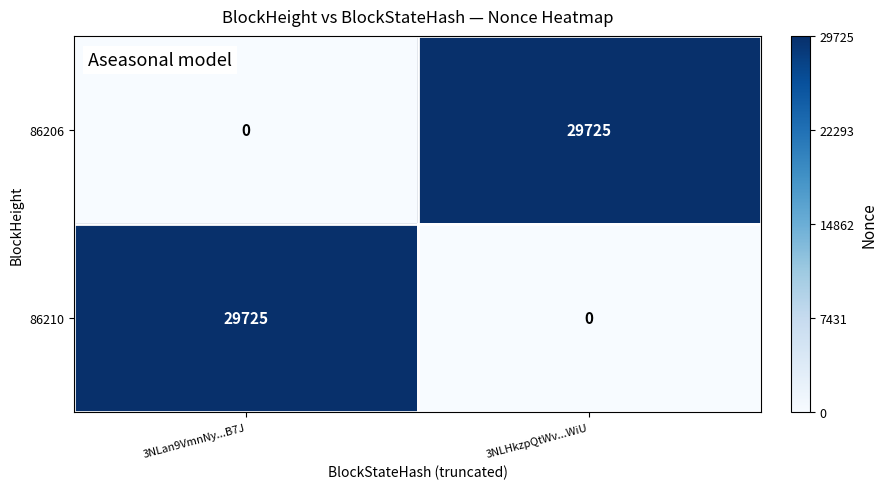

How many categories are shown in the chart?

2